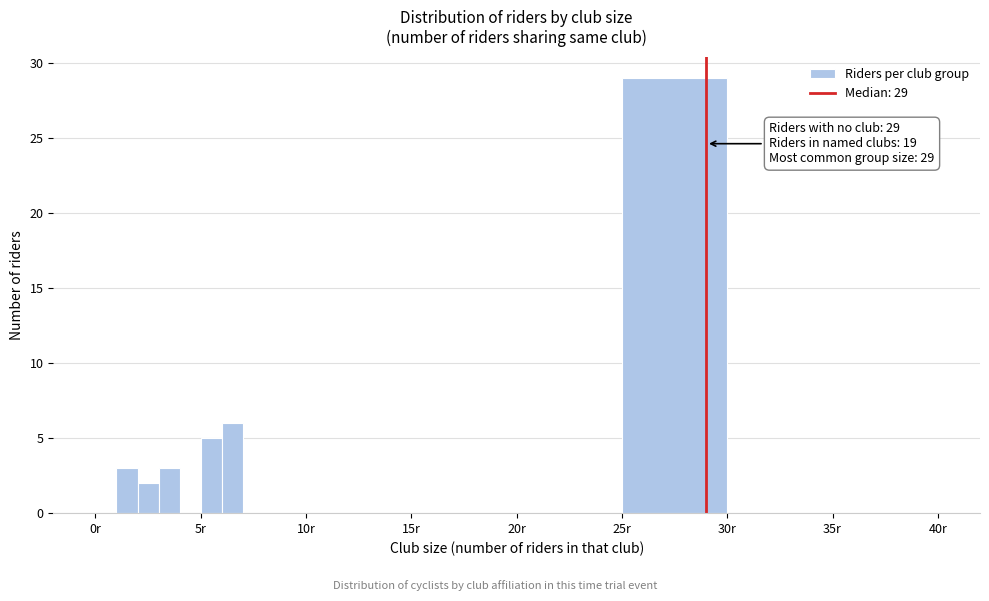

Around what value on the x-axis is the tallest bar? Give the approximate position of its centre, as read against the axis.

27.5